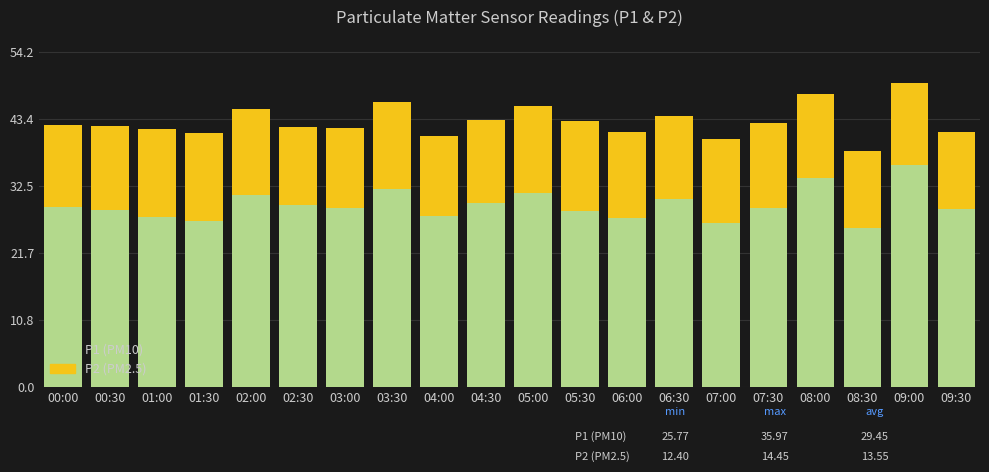

What is the maximum value for P1 (PM10)?

36.0